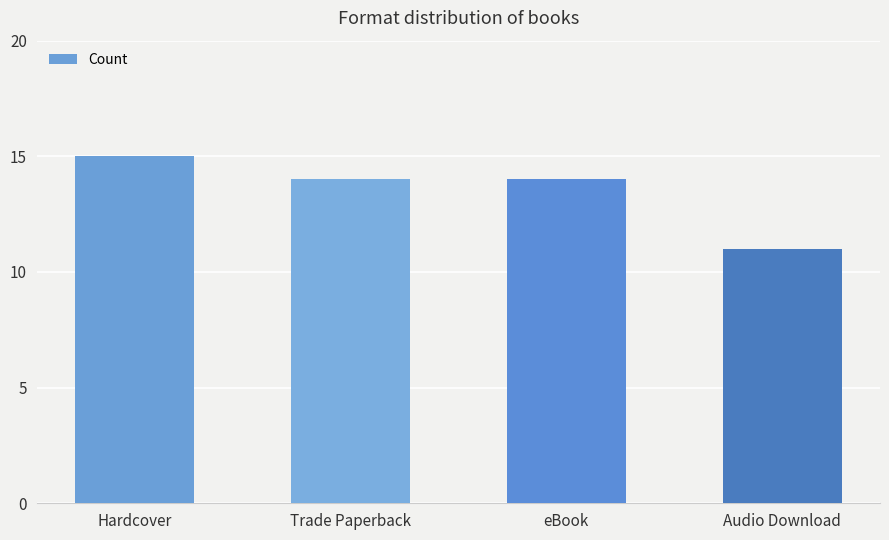

What is the value of the 3rd bar from the left?

14